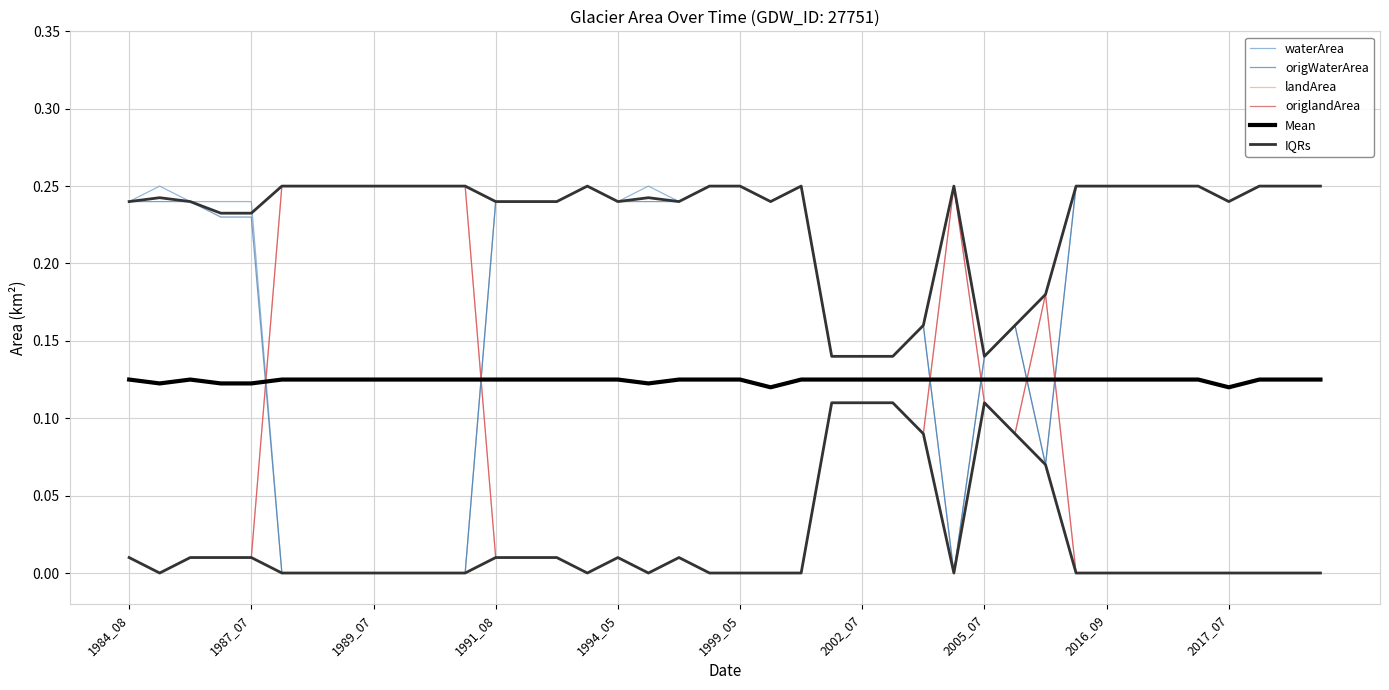

What position from the left is 33?

34